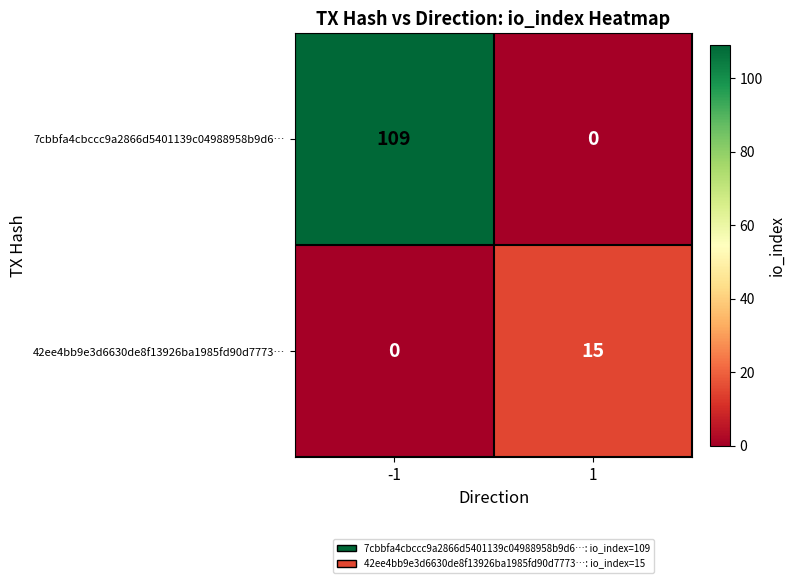

What is the average value of the 42ee4bb9e3d6630de8f13926ba1985fd90d7773… series?

8